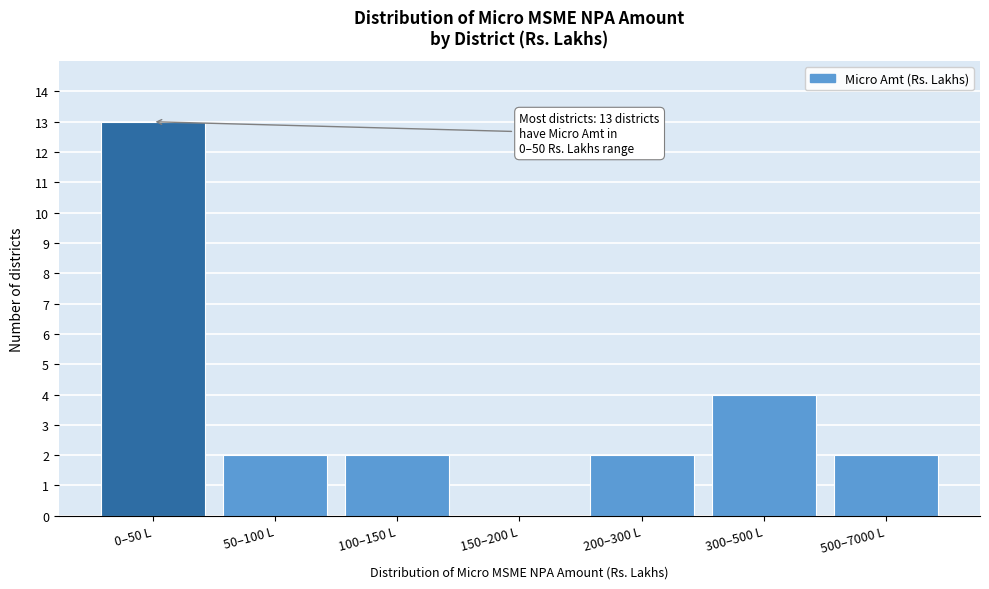

Reading left to right, what are all the values shown in this chart?

0–50 L=13	50–100 L=2	100–150 L=2	150–200 L=0	200–300 L=2	300–500 L=4	500–7000 L=2